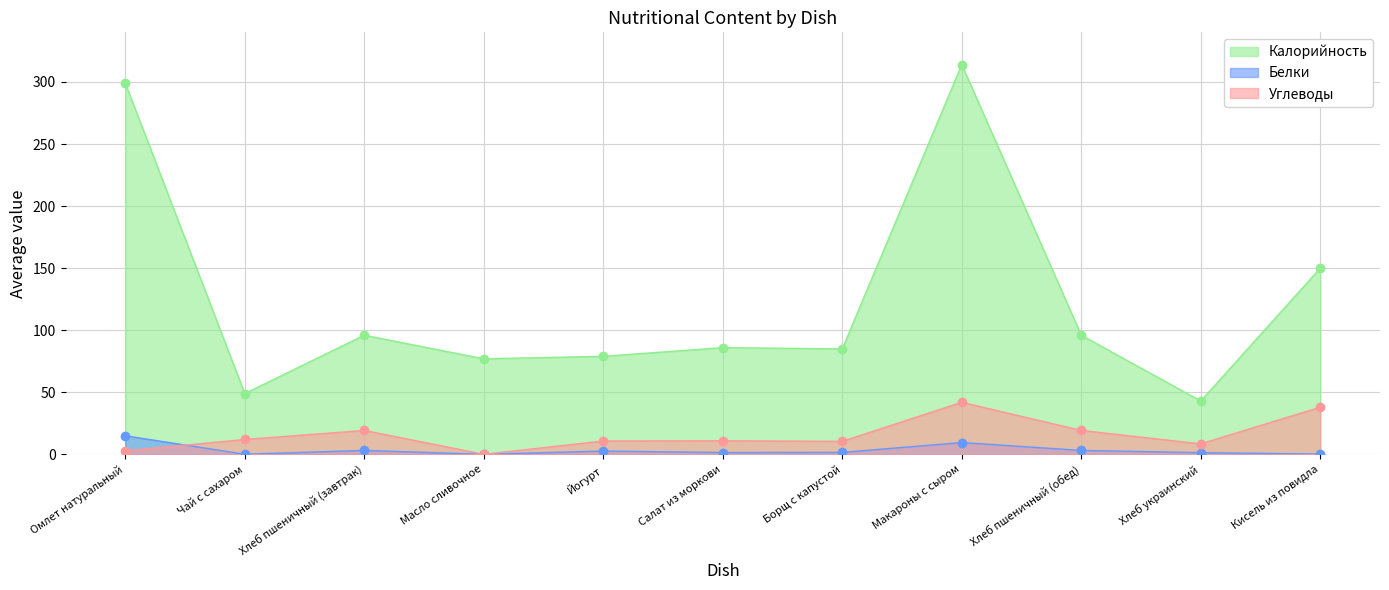

True or false: Белки and Калорийность intersect in this chart.

False